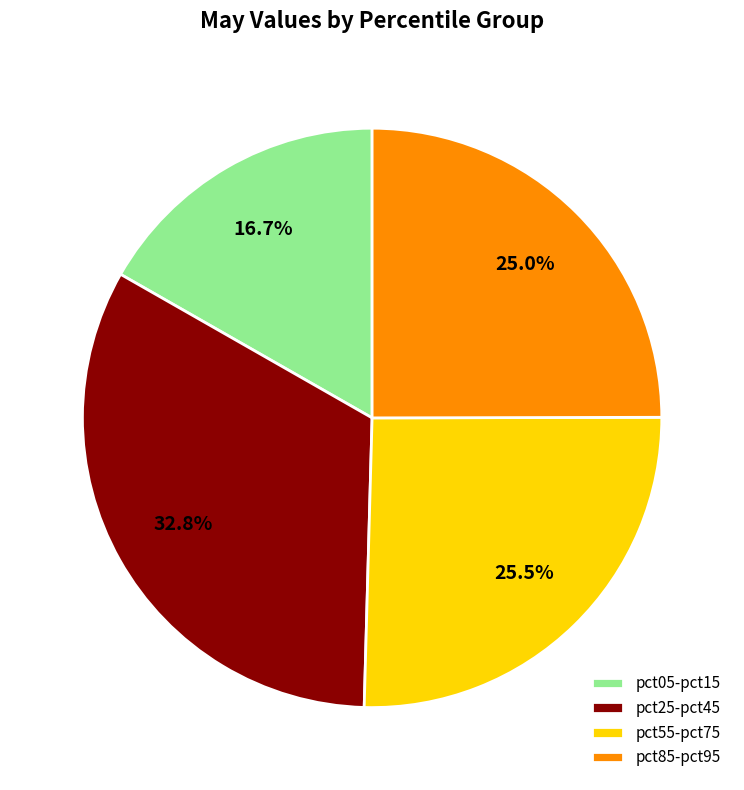

Between pct05-pct15 and pct55-pct75, which is larger?

pct55-pct75